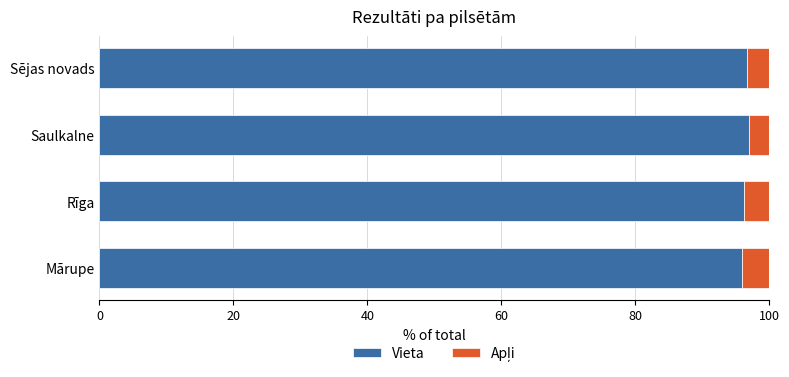

Read the Vieta value at Saulkalne.

97.0